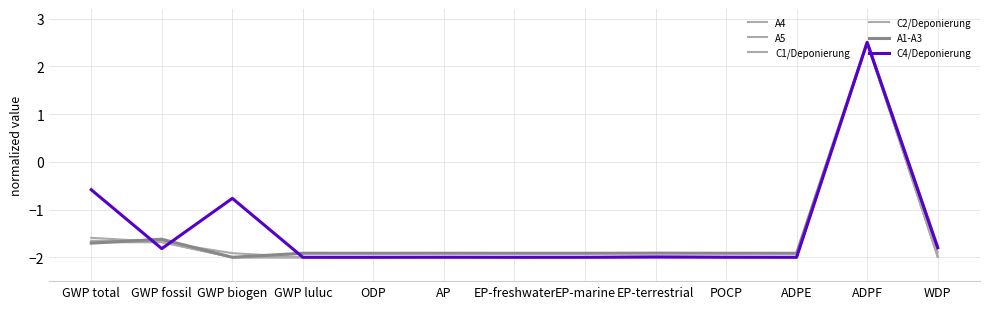

At which label does C1/Deponierung reach its minimum?

GWP biogen